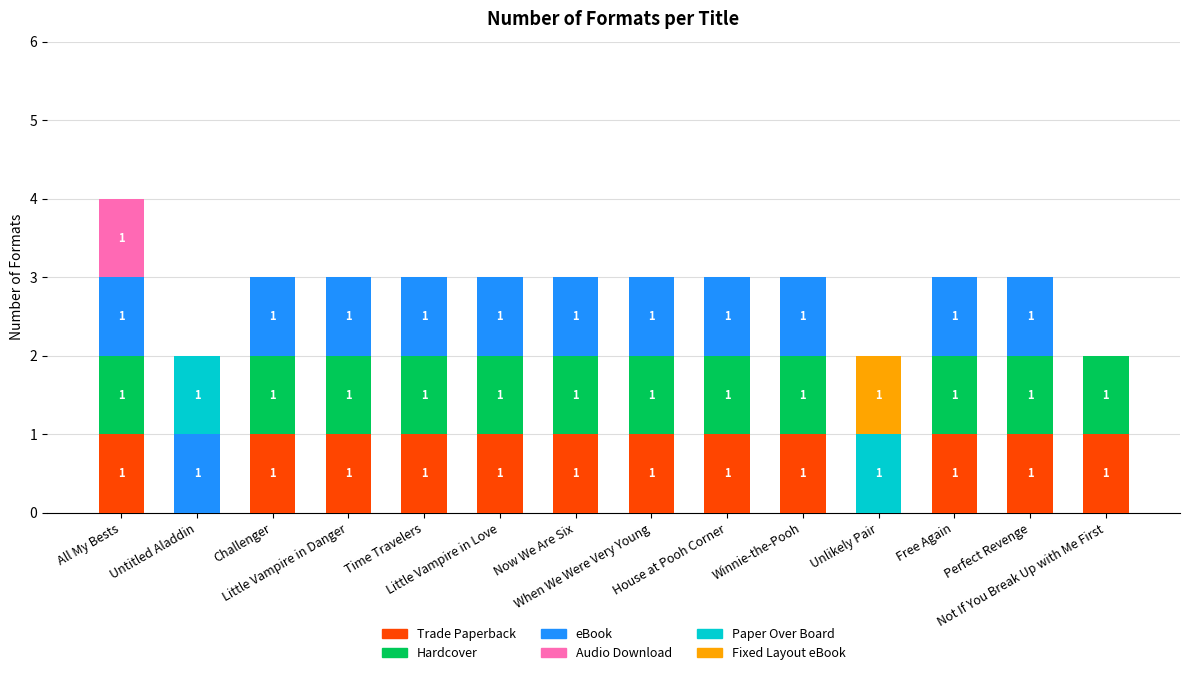

Where is Fixed Layout eBook nearest to the value 0?

All My Bests